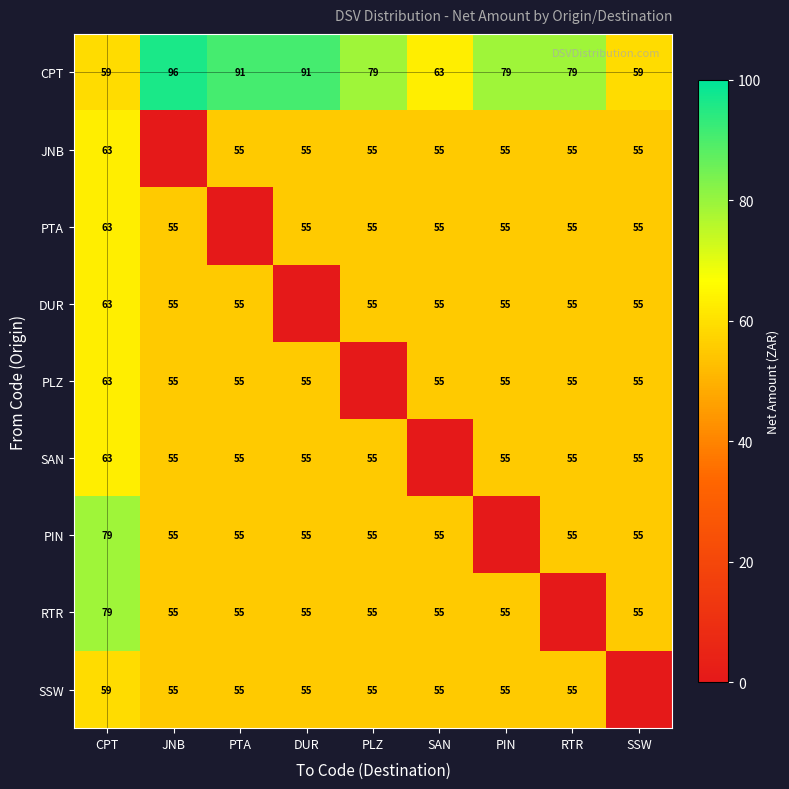

What is the spread (max minus min) of values at RTR?

79.2